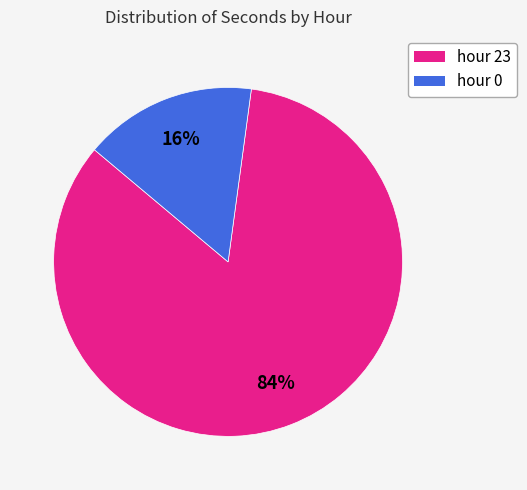

What is the smallest slice in the pie chart?

hour 0